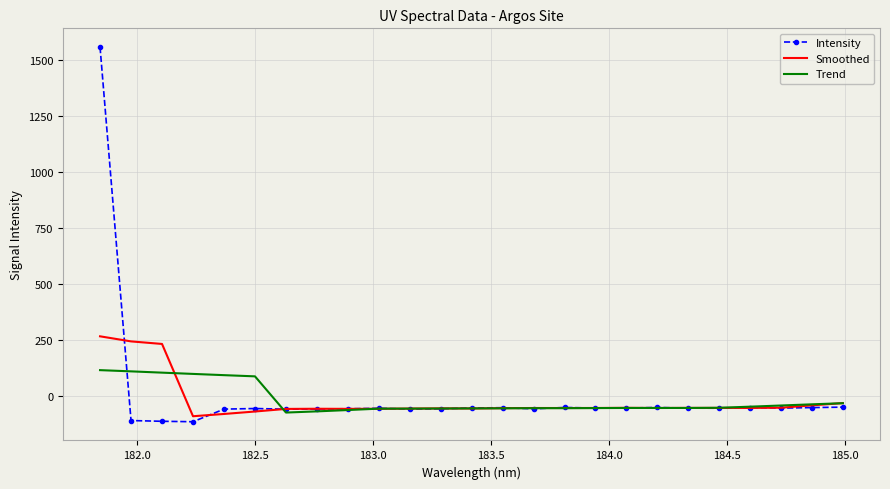

What is the minimum value for Intensity?

-113.2